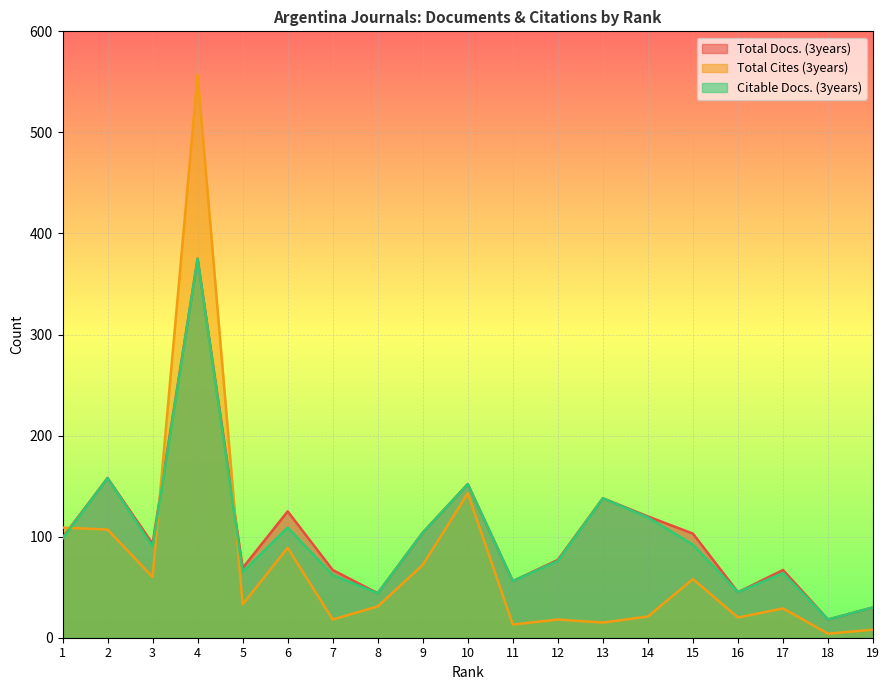

At which category does Total Docs. (3years) reach its first local peak?

2